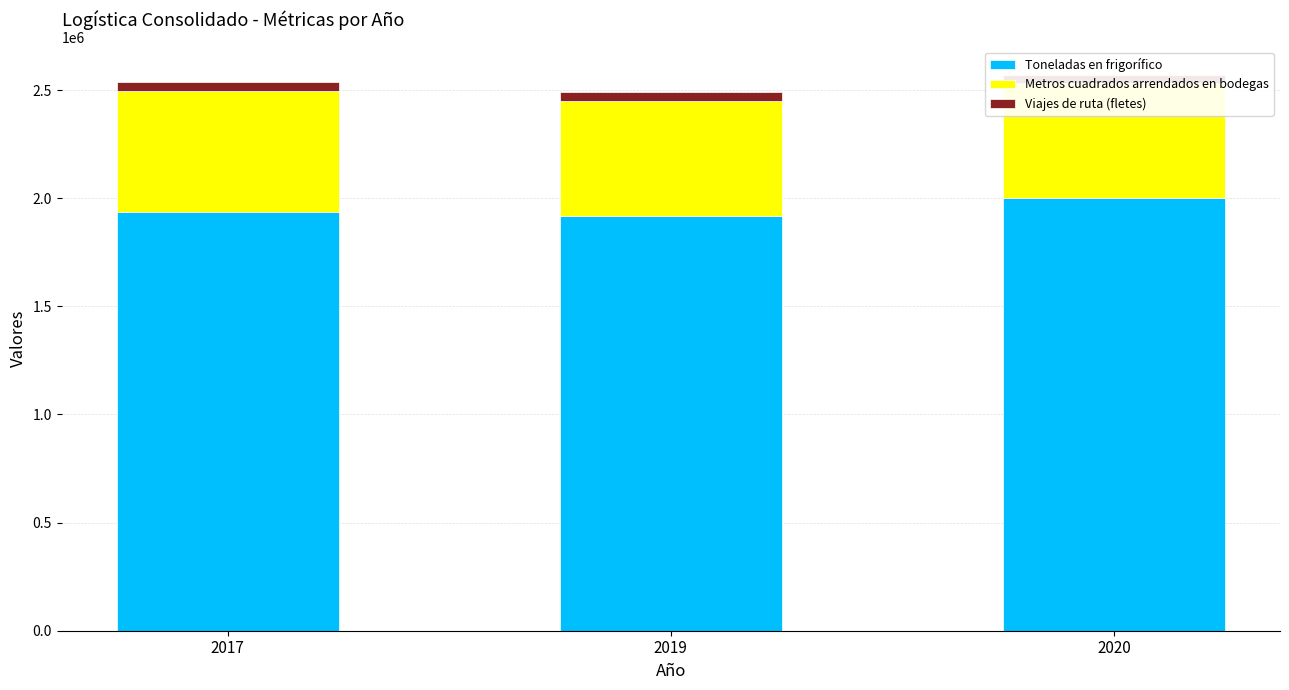

How many categories are shown in the chart?

3